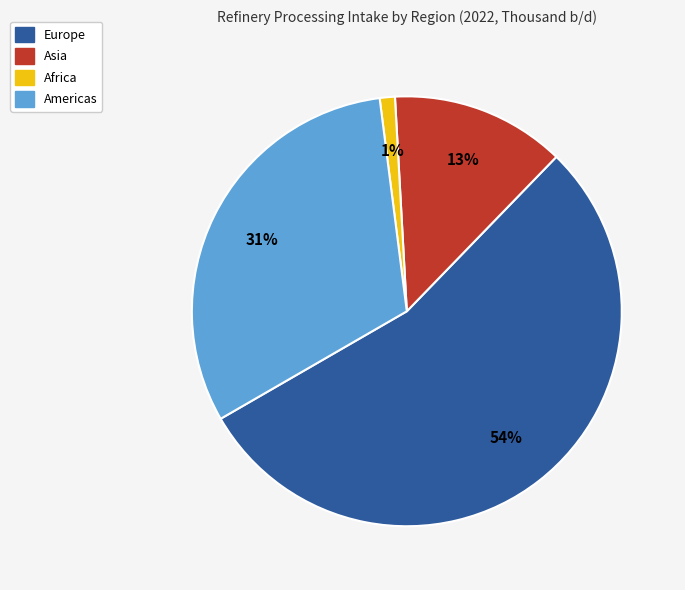

How many slices are in this pie chart?

4